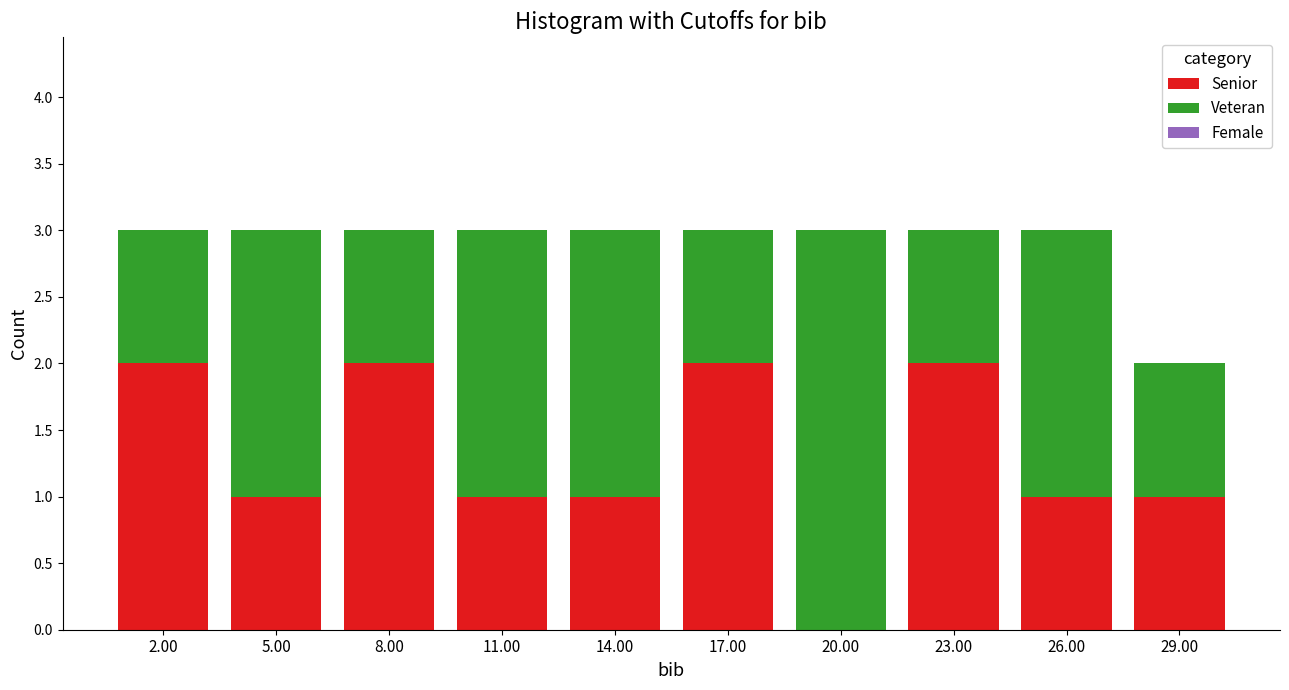

Reading left to right, transcribe the values for Senior.

2.00=2	5.00=1	8.00=2	11.00=1	14.00=1	17.00=2	20.00=0	23.00=2	26.00=1	29.00=1